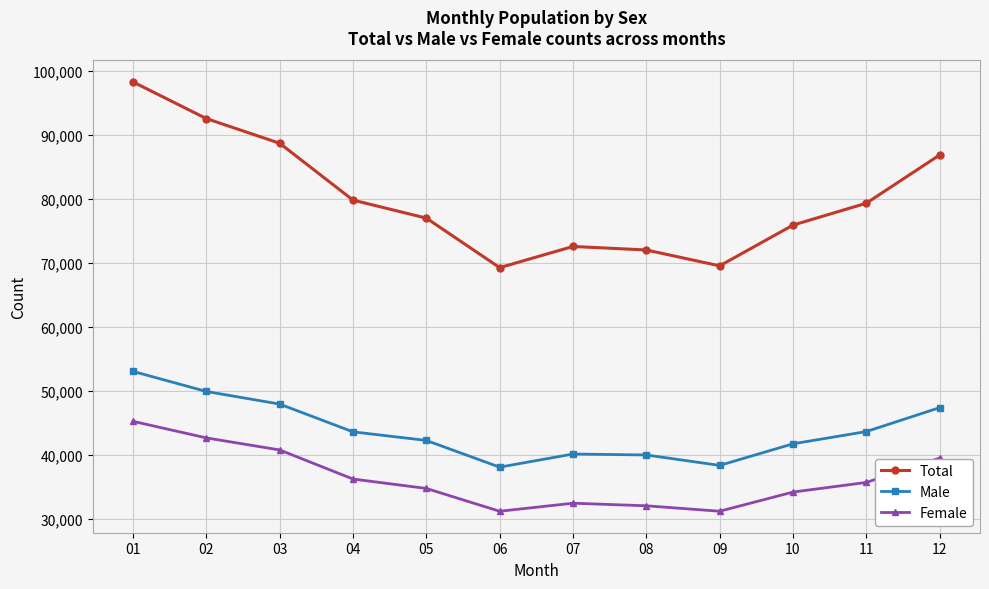

Is it true that Total equals 88682 at 03?

True